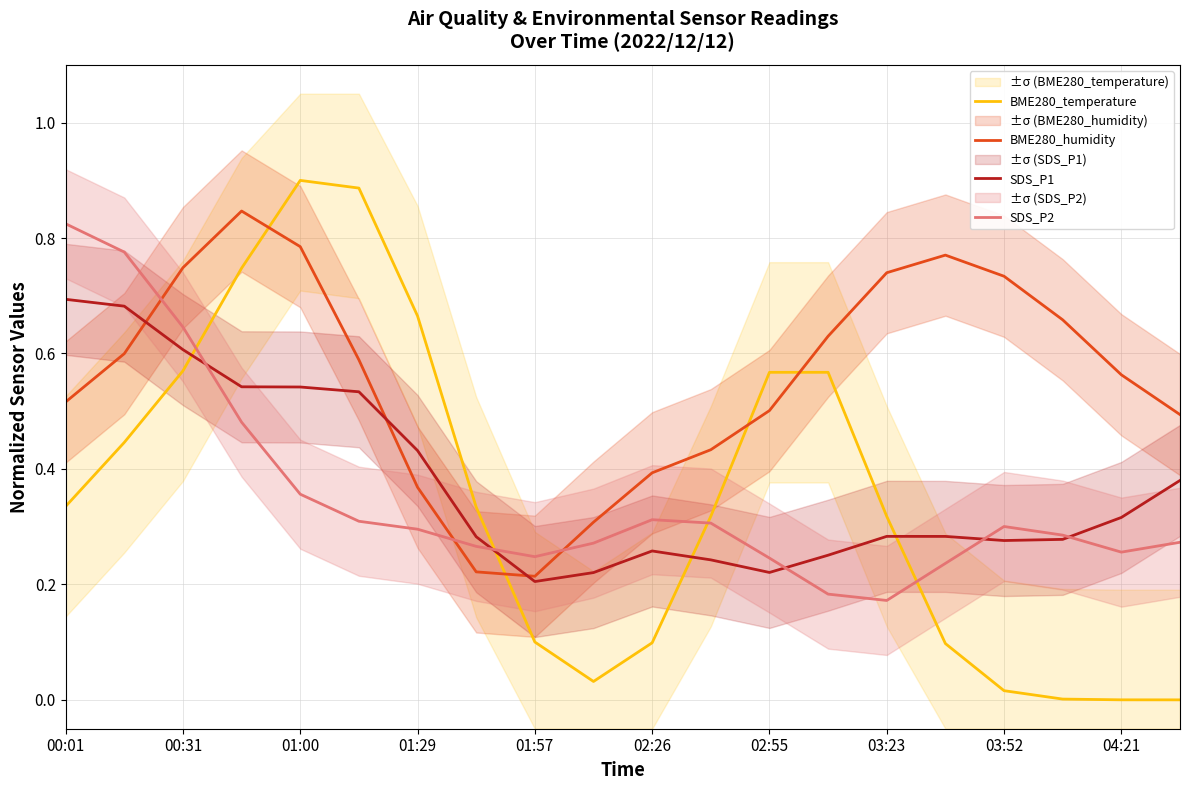

True or false: SDS_P2 has a value of 0.1 at 13.

False